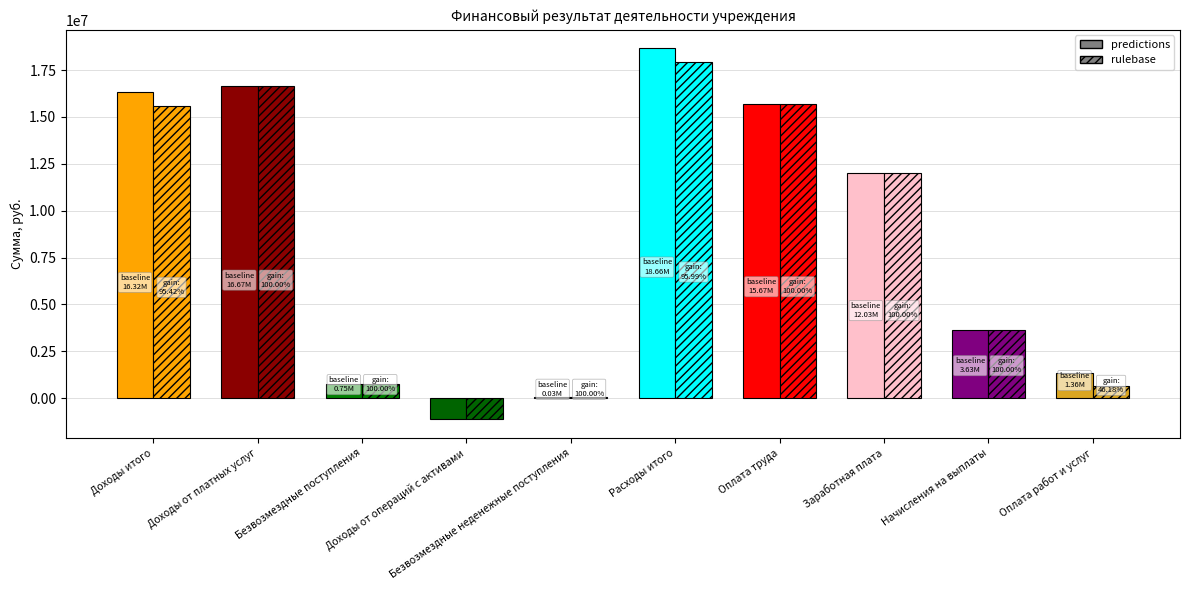

What value does the predictions series have at Доходы от операций с активами?

-1132782.6